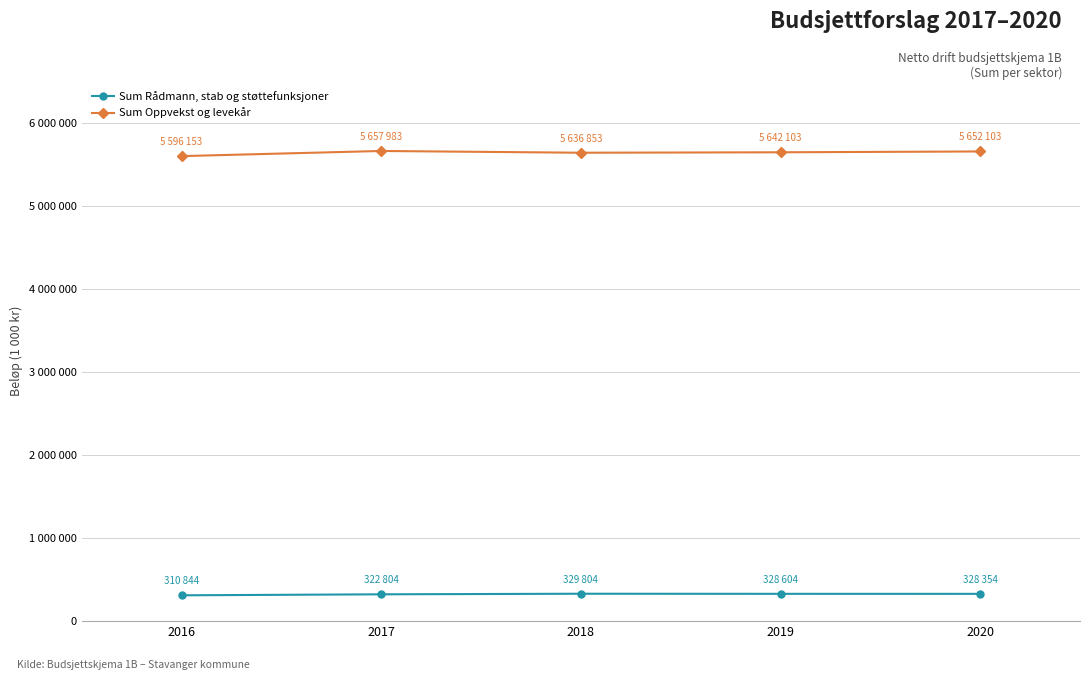

True or false: Sum Oppvekst og levekår and Sum Rådmann, stab og støttefunksjoner cross at least once.

False